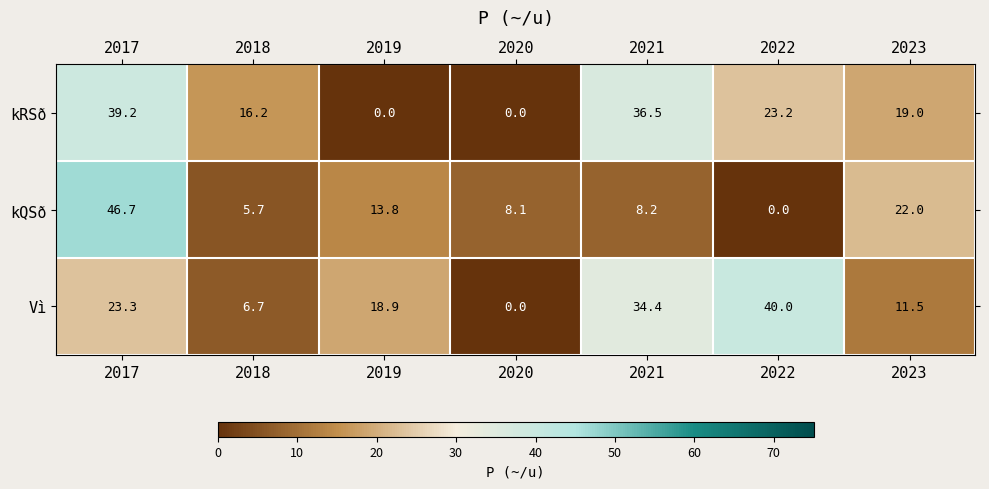

Which series changed the most between 2017 and 2021?

kQSð